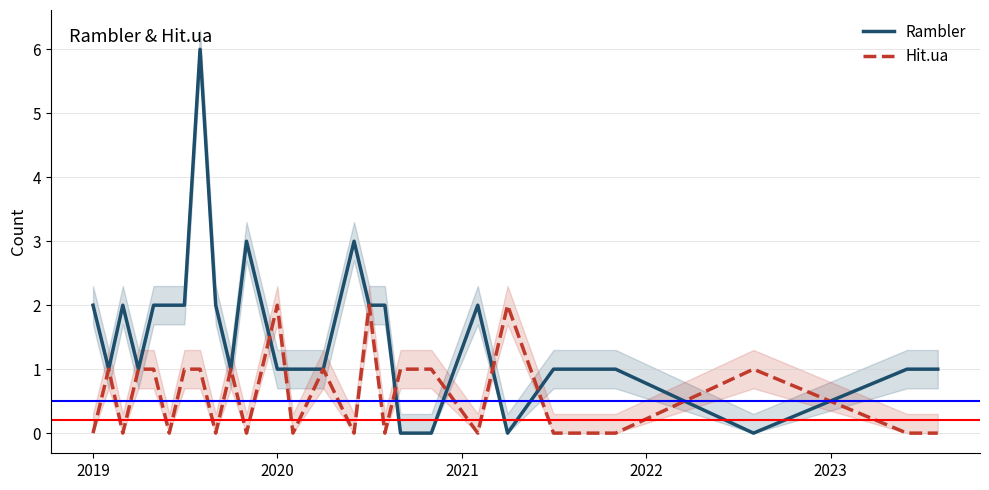

What is the sum of all Hit.ua values?

16